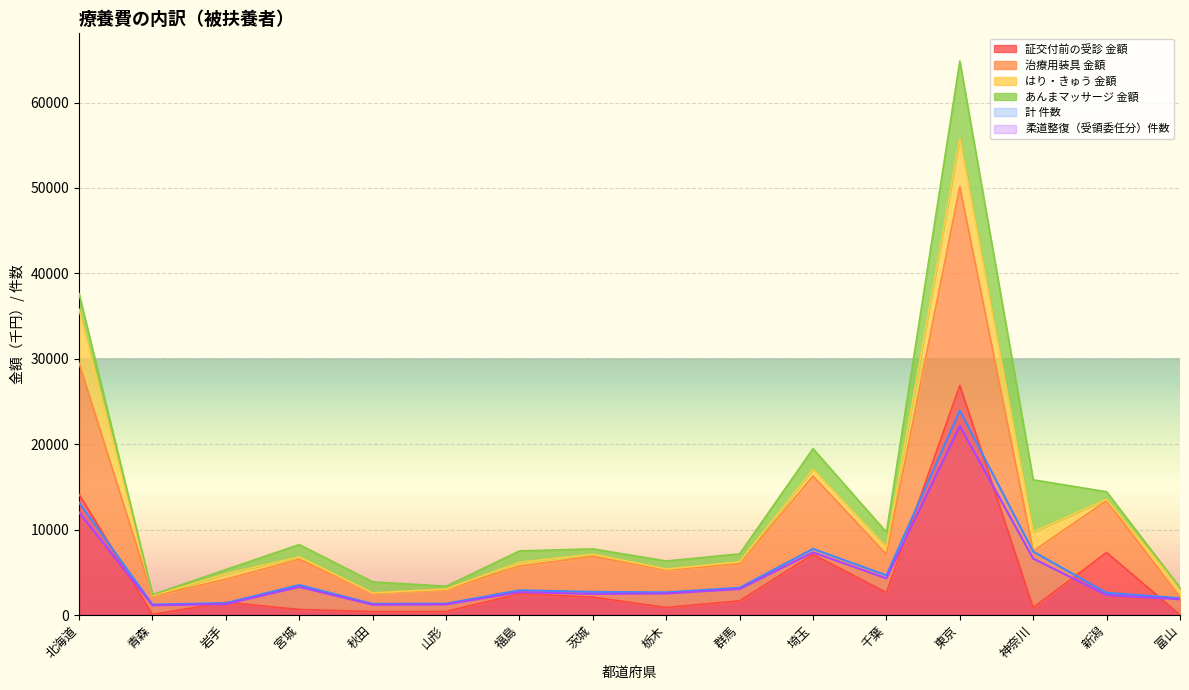

What is the value of the 柔道整復（受領委任分）件数 point at the 12th from the left?

4289.0